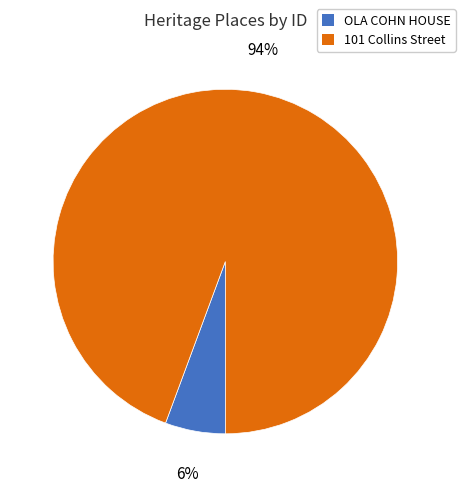

Between 101 Collins Street and OLA COHN HOUSE, which is larger?

101 Collins Street